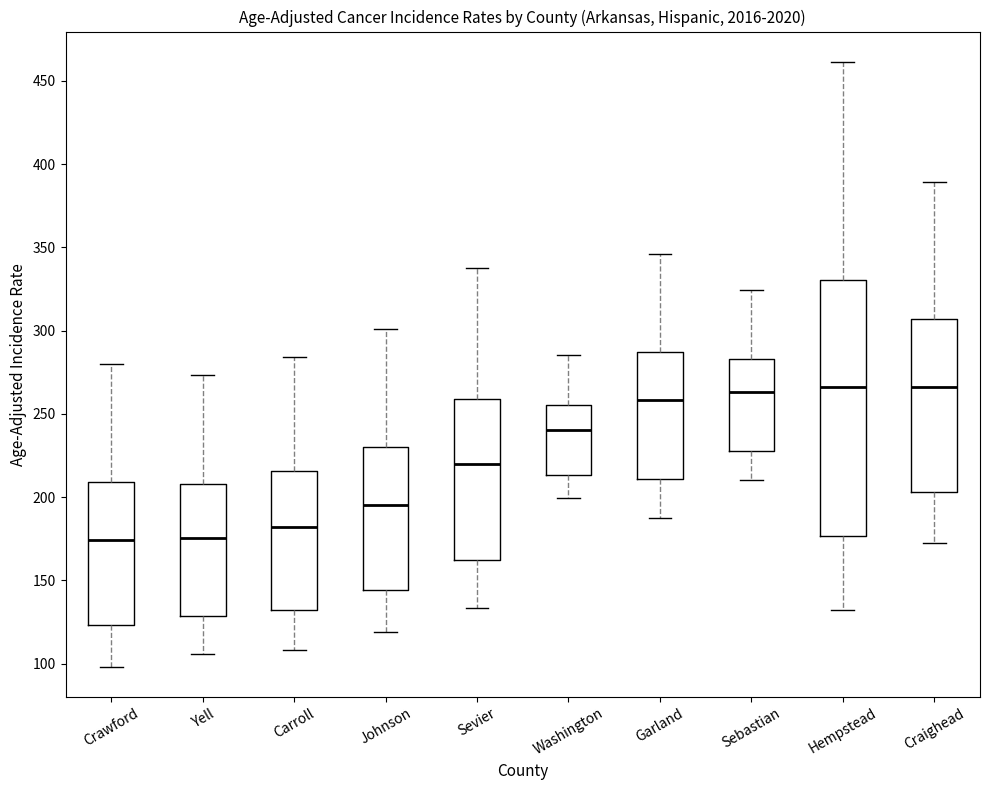

Where does the lower whisker of the box for Washington end on the y-axis? The values are not printed on the chart, so give them approximately, as read against the axis.

200